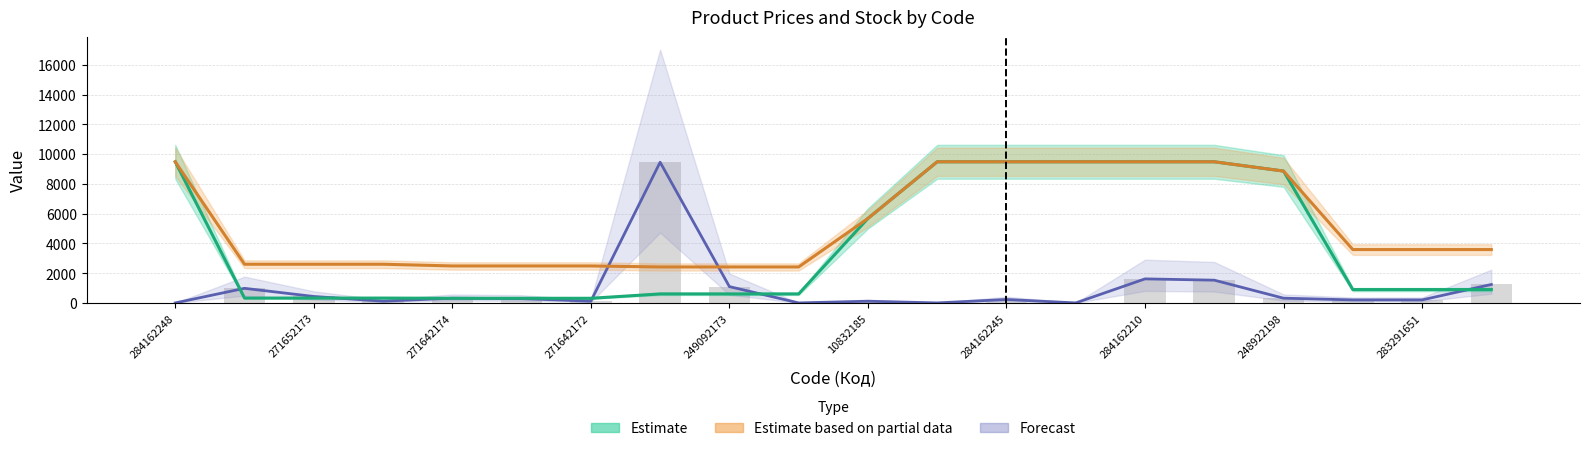

What is the approximate value of Доп. ціна at 284162245?

9480.1